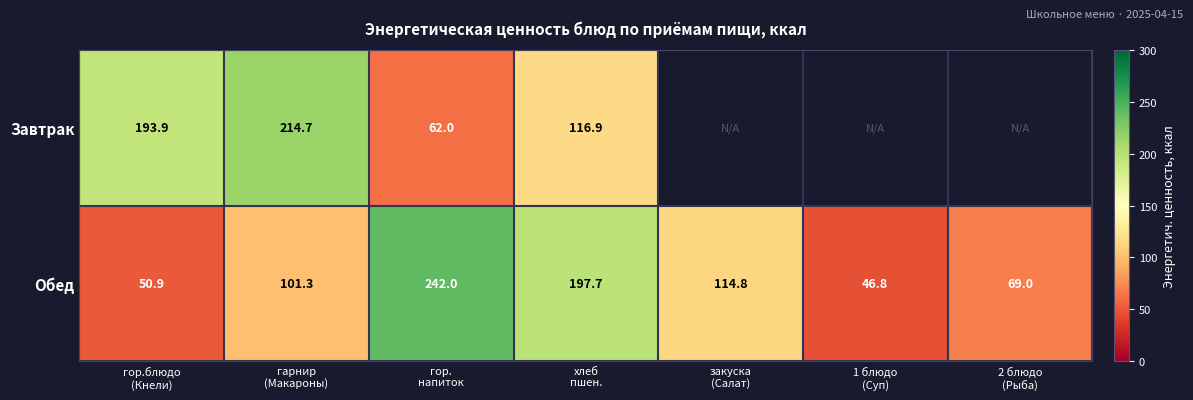

What is the sum of all Обед values?

822.5